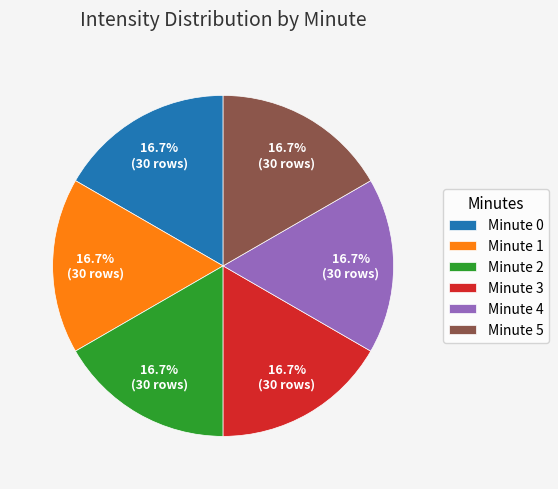

Is Minute 4 the majority of the pie?

No